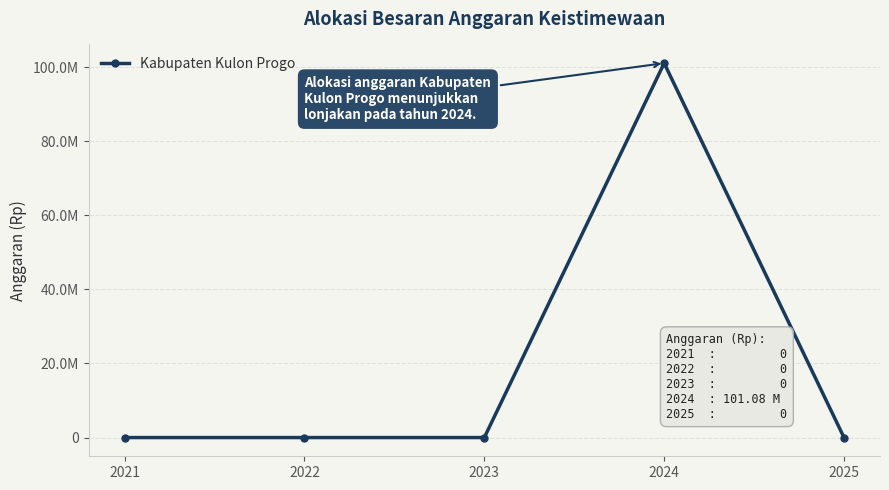

Does the chart have visible grid lines?

Yes